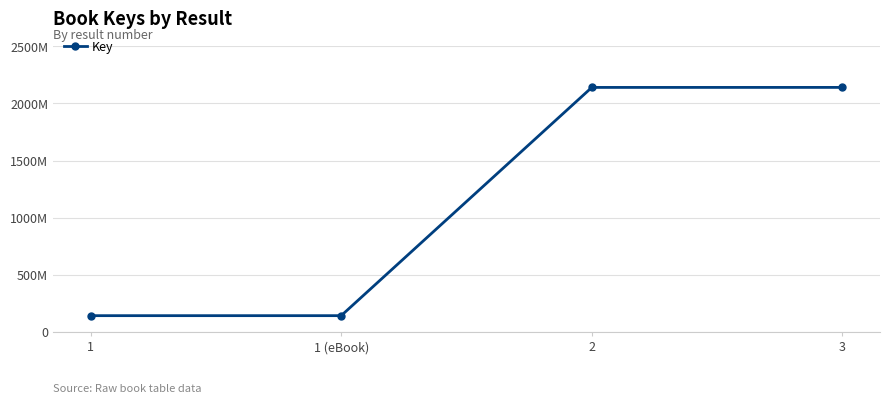

At which label is the value closest to 1140611400?

2